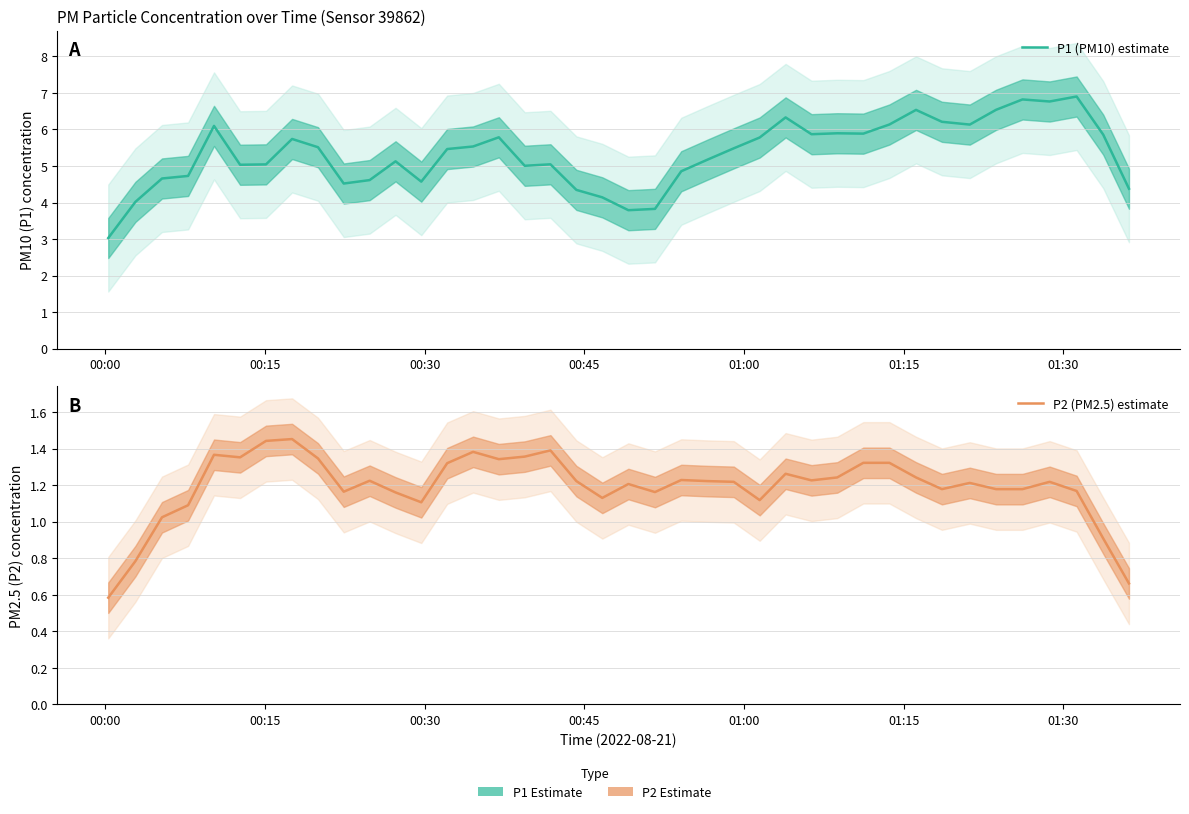

True or false: P1 (PM10) estimate has more than 2 interior local peaks.

True